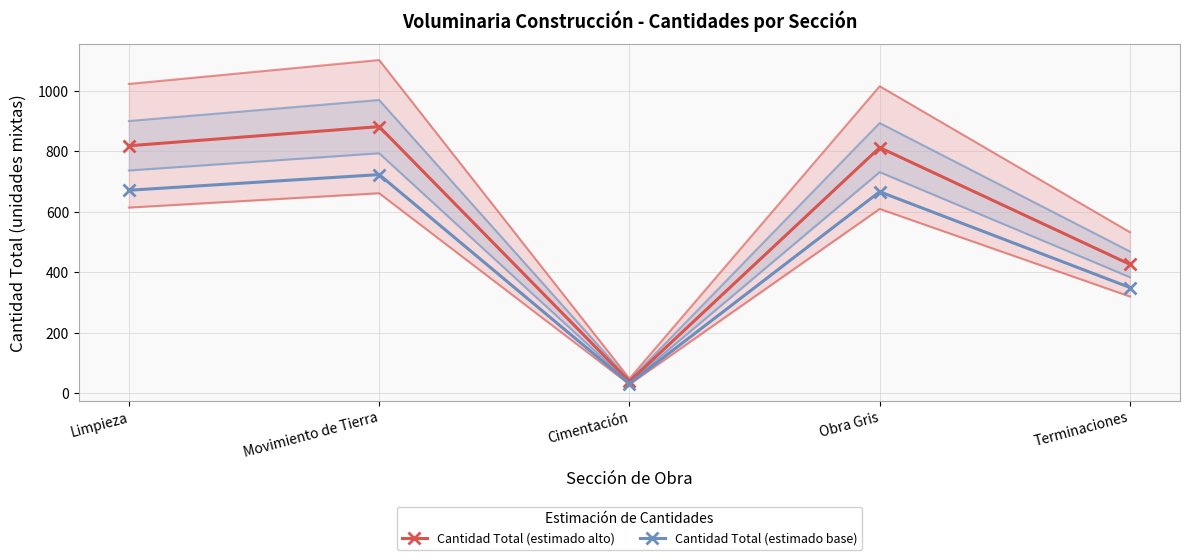

In Cantidad Total (estimado base), how many points are higher than both neighbors (excluding endpoints)?

2